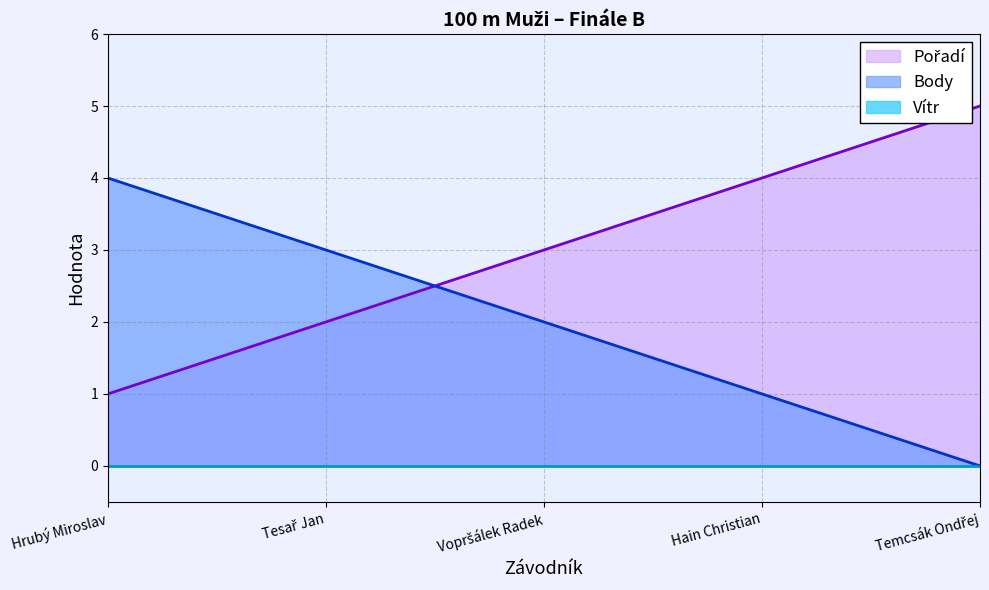

What value does the Body series have at Vopršálek Radek?

2